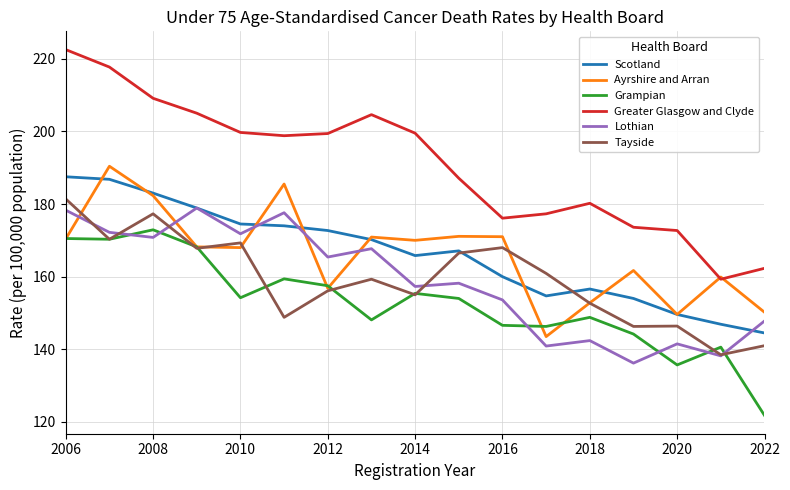

True or false: Tayside and Greater Glasgow and Clyde cross at least once.

False